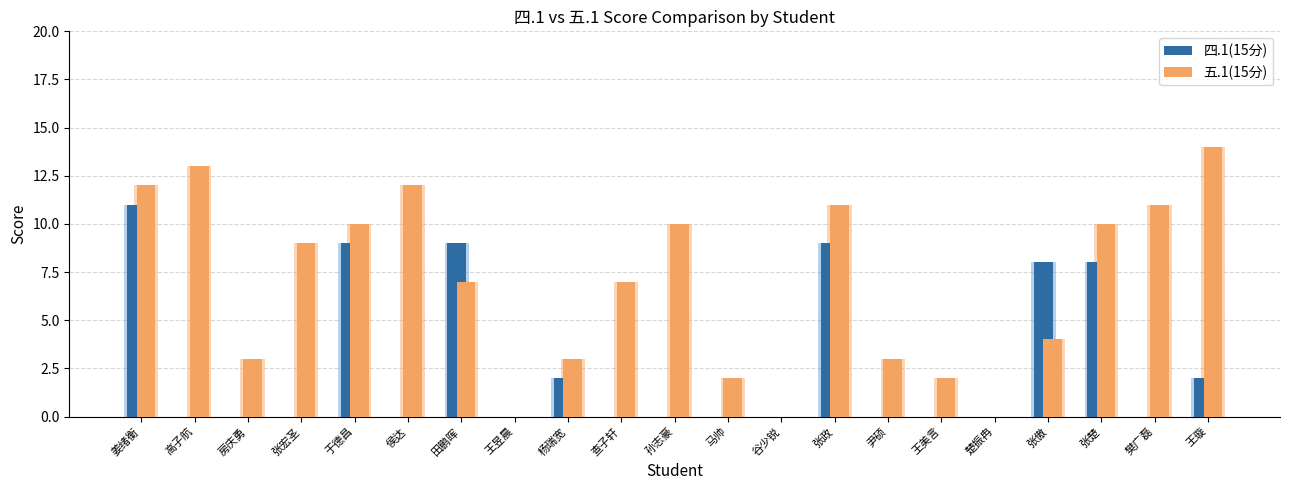

What is the difference between the highest and lowest values at 查子轩?

7